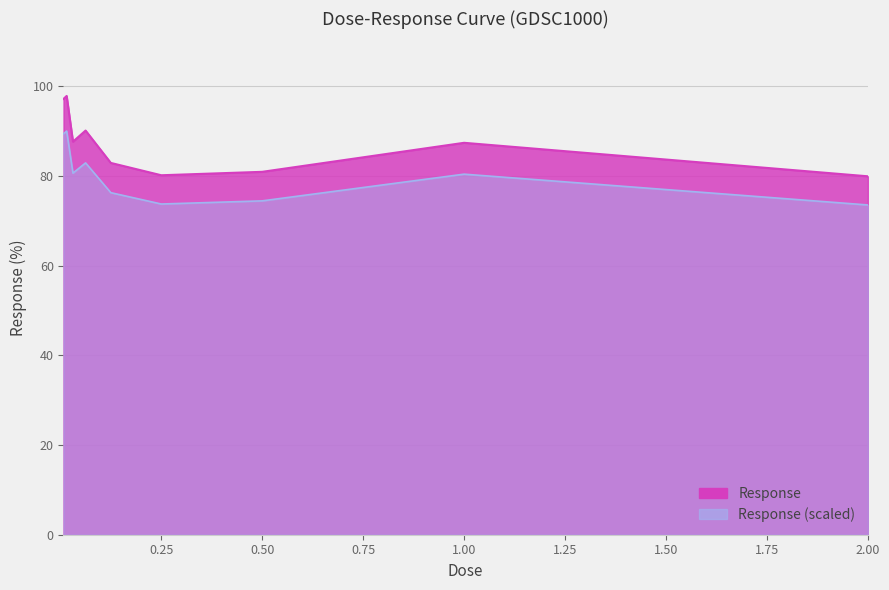

What is the ratio of the value at 1.0 to the value at 0.0078125?

0.9